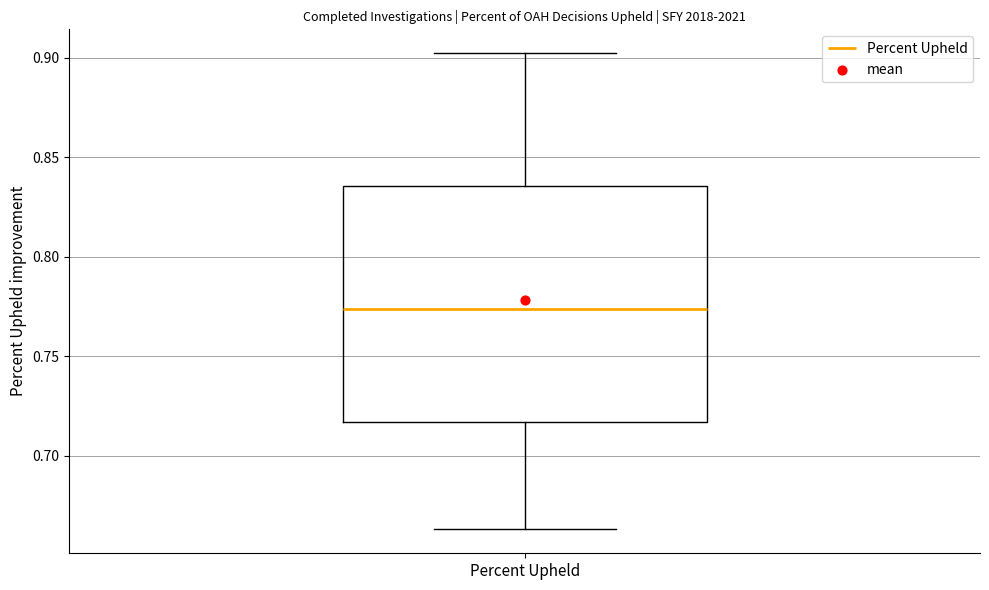

Read this box plot against the y-axis: the position of the median line, the range covered by the box, and the ends of both whiskers. The values are not printed on the chart, so give them approximately, as read against the axis.

median 0.775, box 0.715 to 0.835, whiskers 0.665 to 0.900